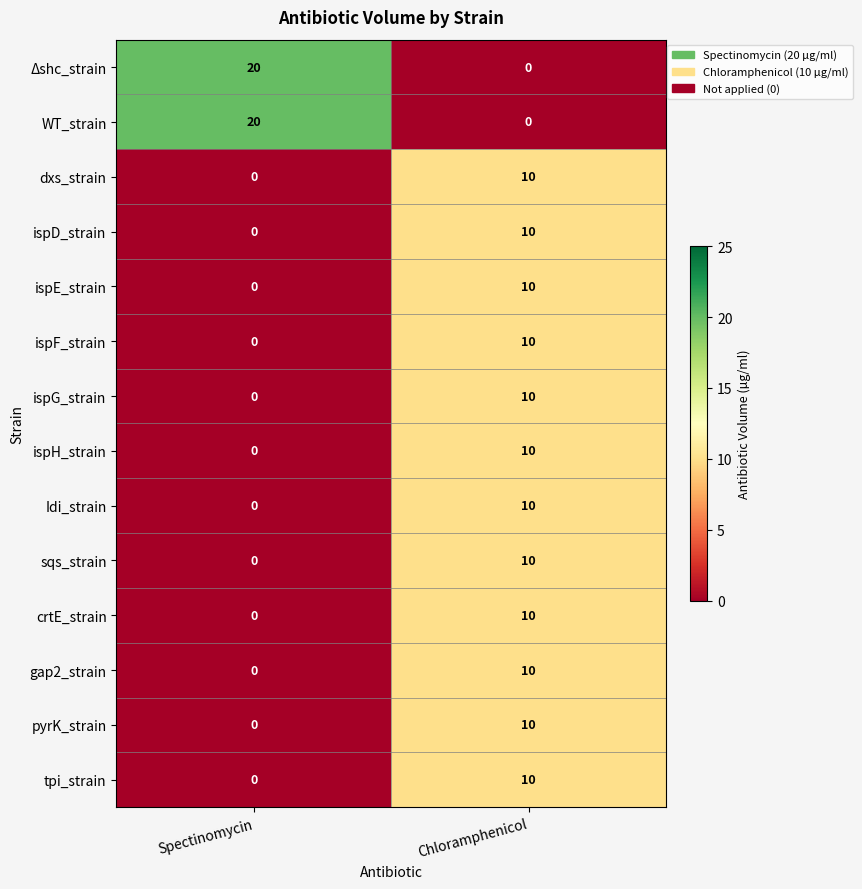

What is the maximum value shown in the chart?

20